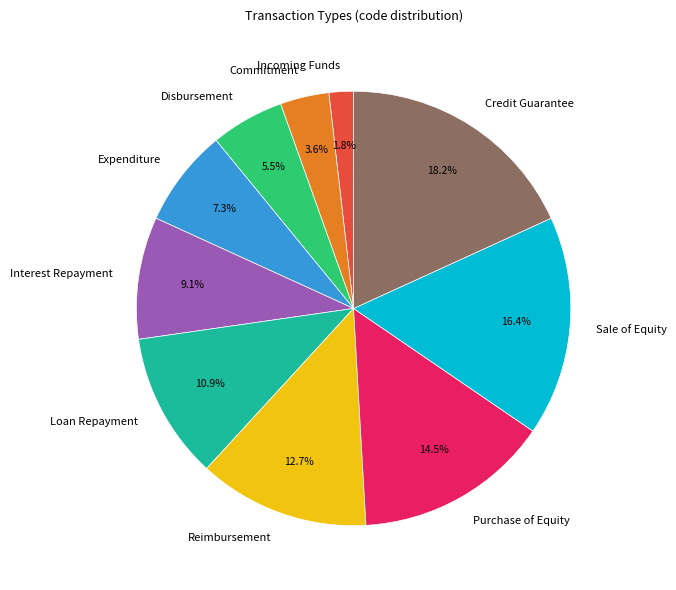

What portion of the pie excludes Loan Repayment?

89.1%